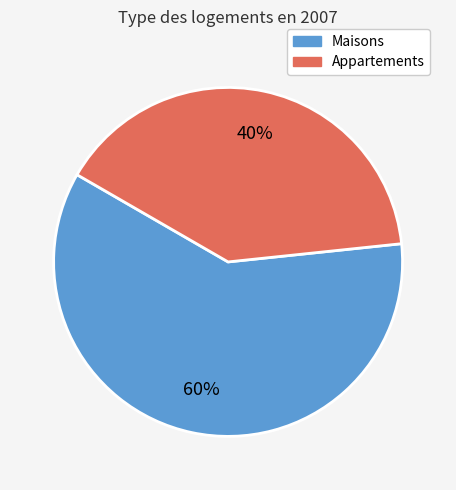

Is there a majority slice in this chart?

Yes